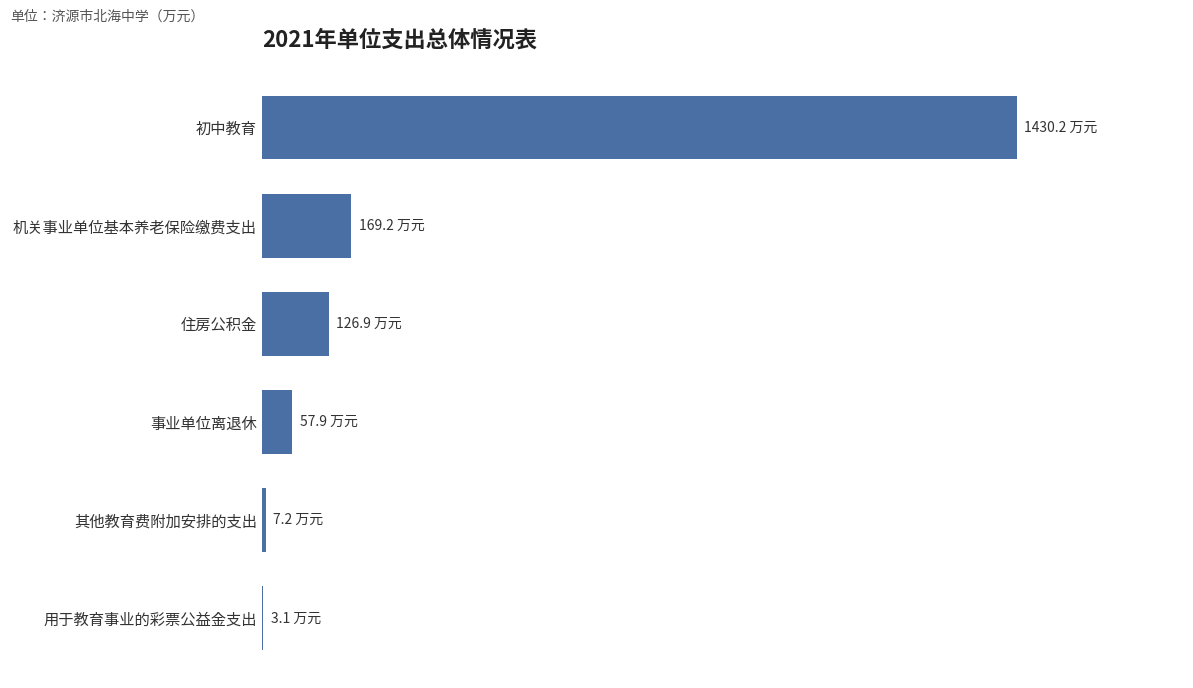

Are the bars horizontal?

Yes